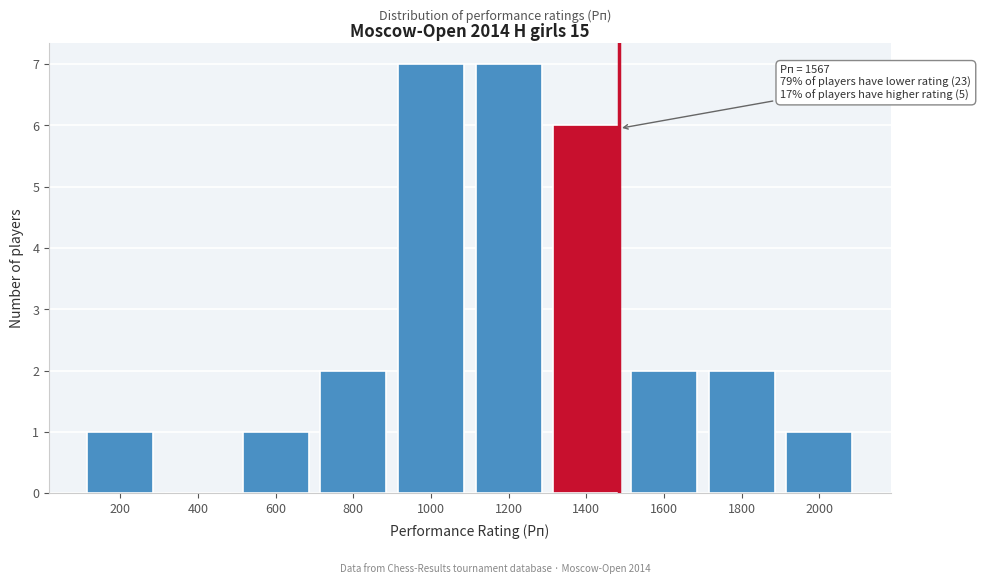

Reading left to right, what are all the values shown in this chart?

200=1	400=0	600=1	800=2	1000=7	1200=7	1400=6	1600=2	1800=2	2000=1